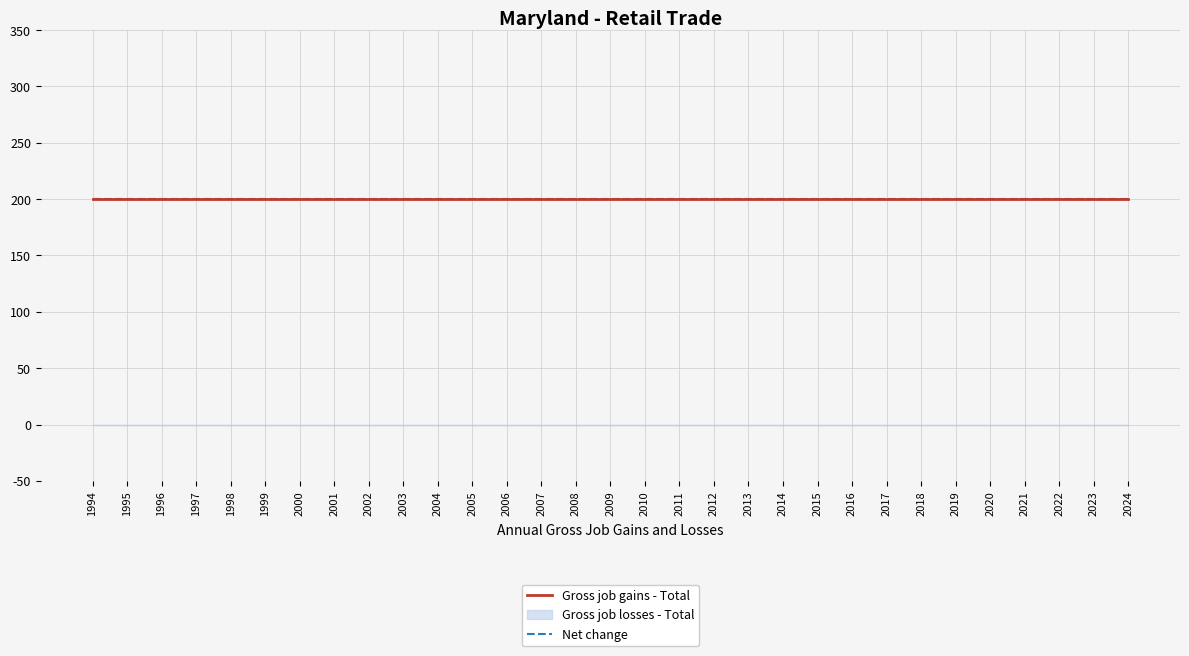

True or false: Net change has more than 1 interior local peaks.

False